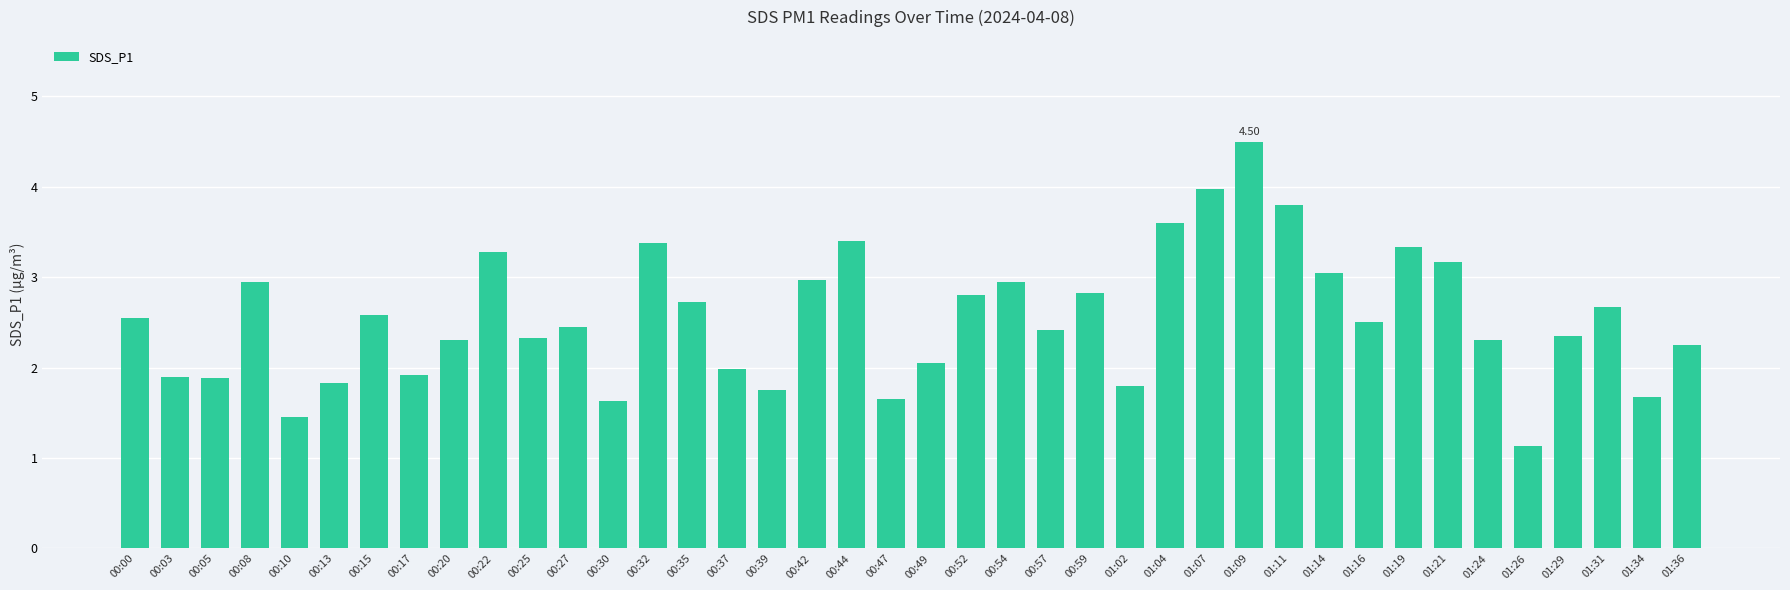

What is the smallest value displayed?

1.1